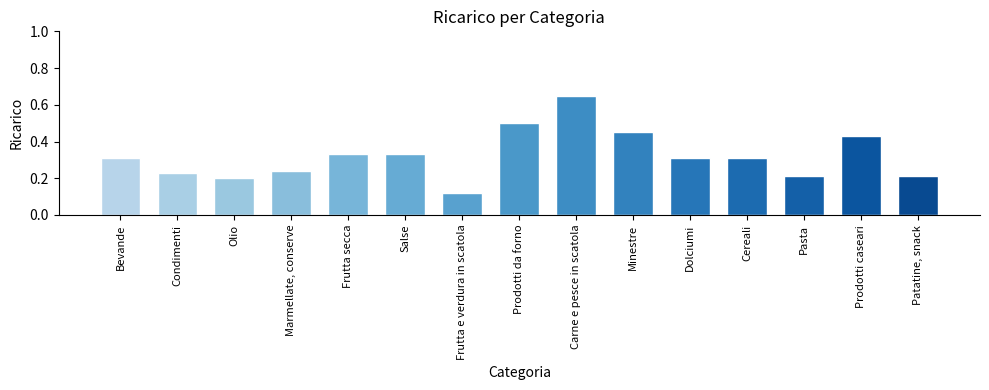

What is the sum of all values?

4.8